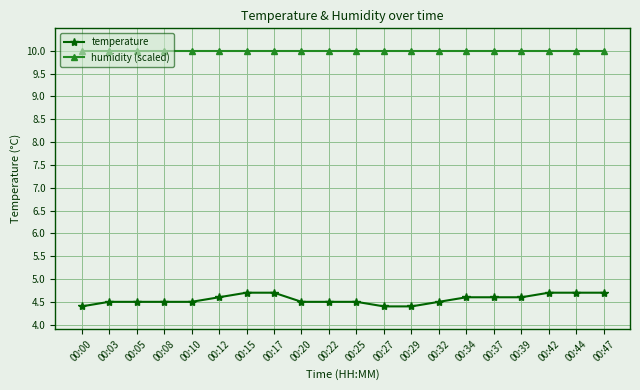

How many temperature values are between 4 and 5?

20